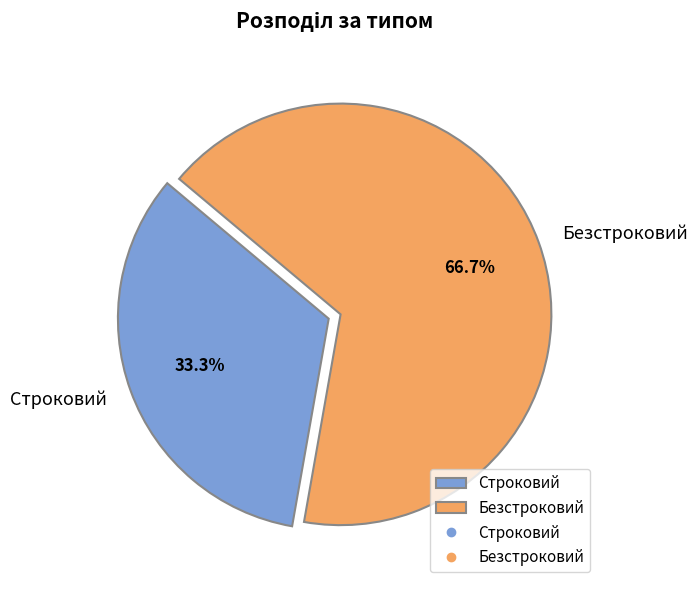

How many segments does this pie chart have?

2